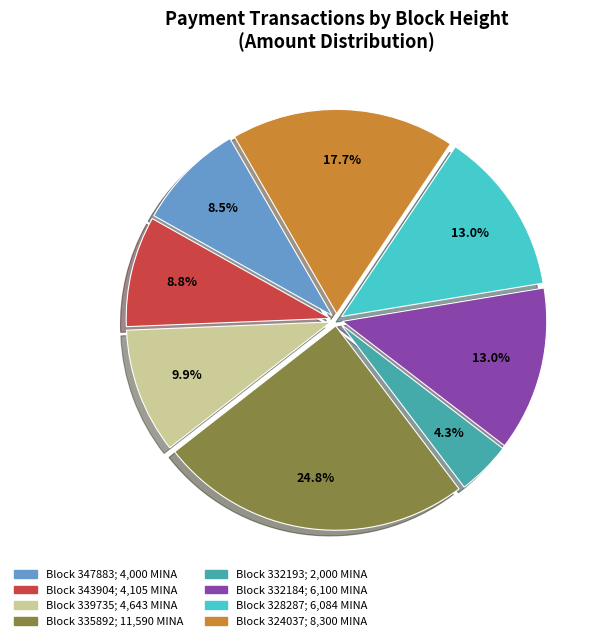

Is there a majority slice in this chart?

No